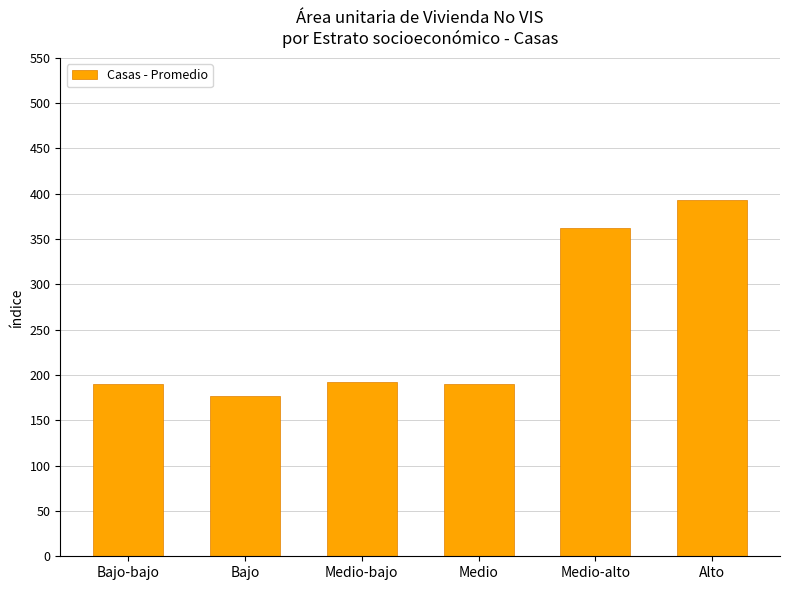

What is the sum of the values at Medio and Medio-bajo?

382.6